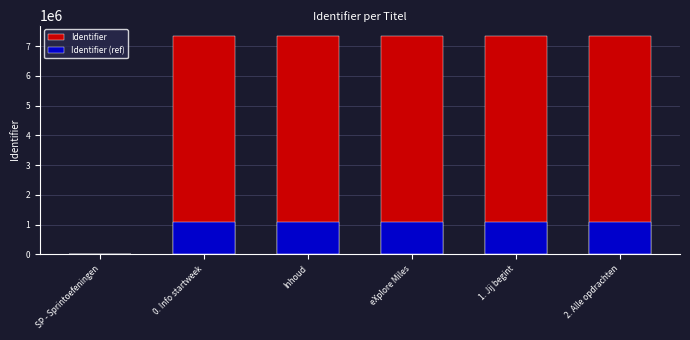

The value of Identifier at eXplore Miles is 2181739.5. True or false?

False